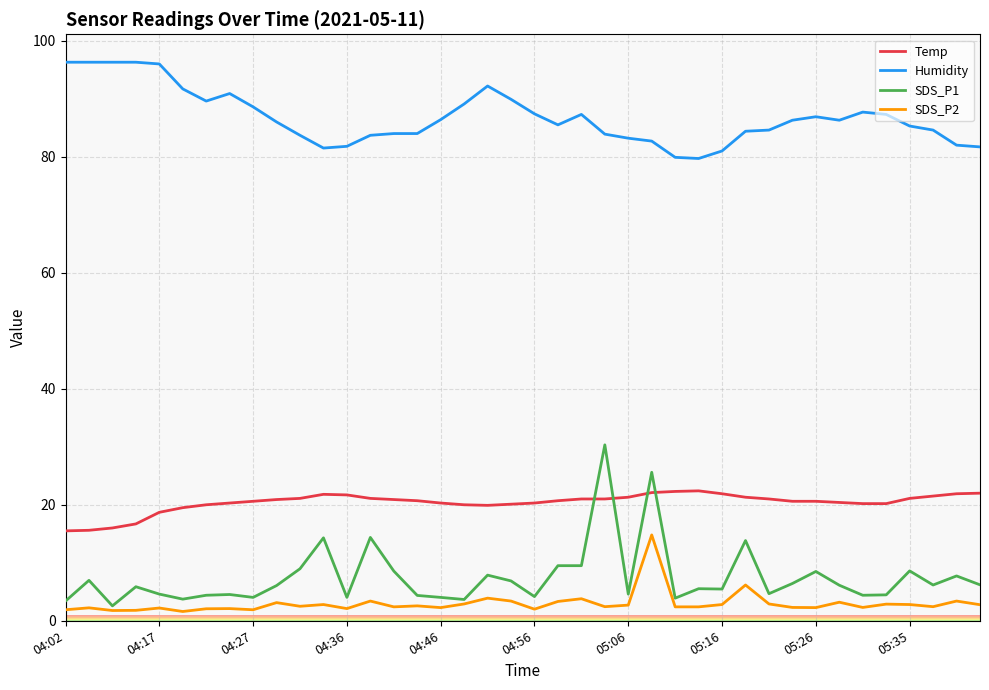

What is the greatest value displayed?

96.3